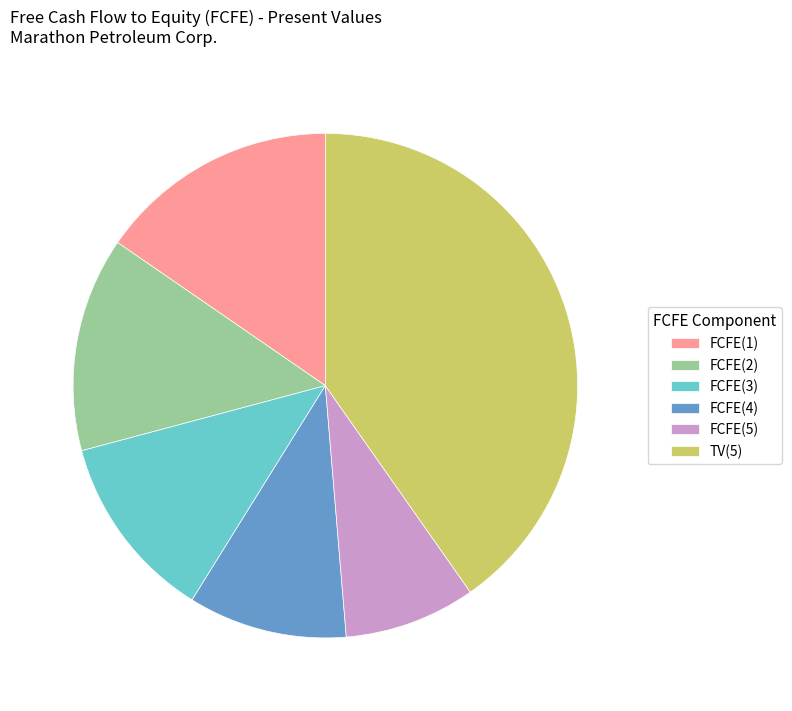

Does TV(5) account for over 50% of the chart?

No